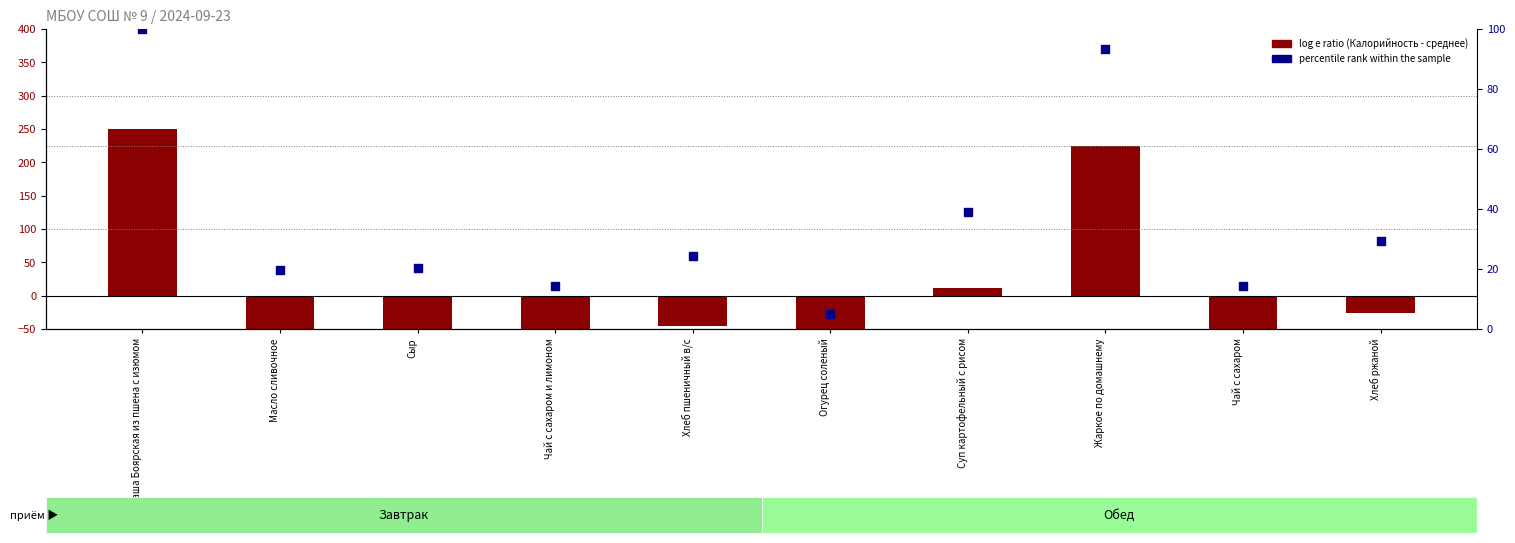

What is the total value across all series at Чай с сахаром и лимоном?

-70.6